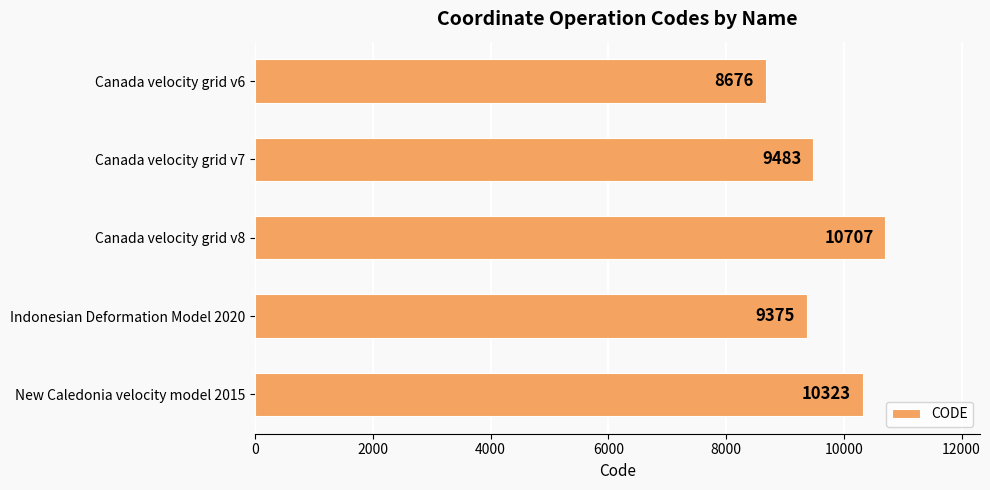

How many series are shown in this chart?

1